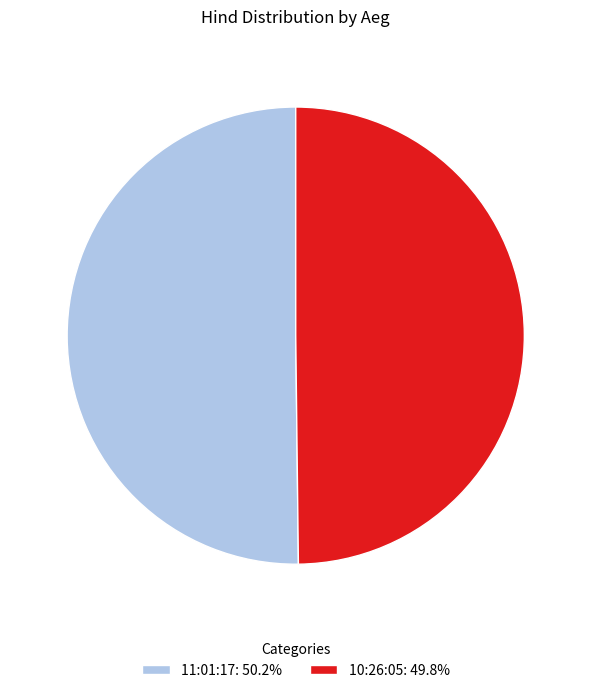

Is the sum of 11:01:17: 50.2% and 10:26:05: 49.8% greater than half?

Yes